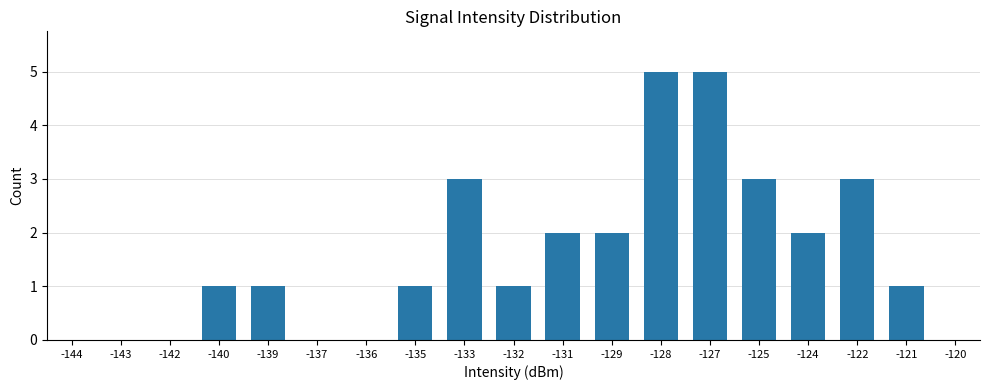

What is the sum of the values at -124 and -139?

3